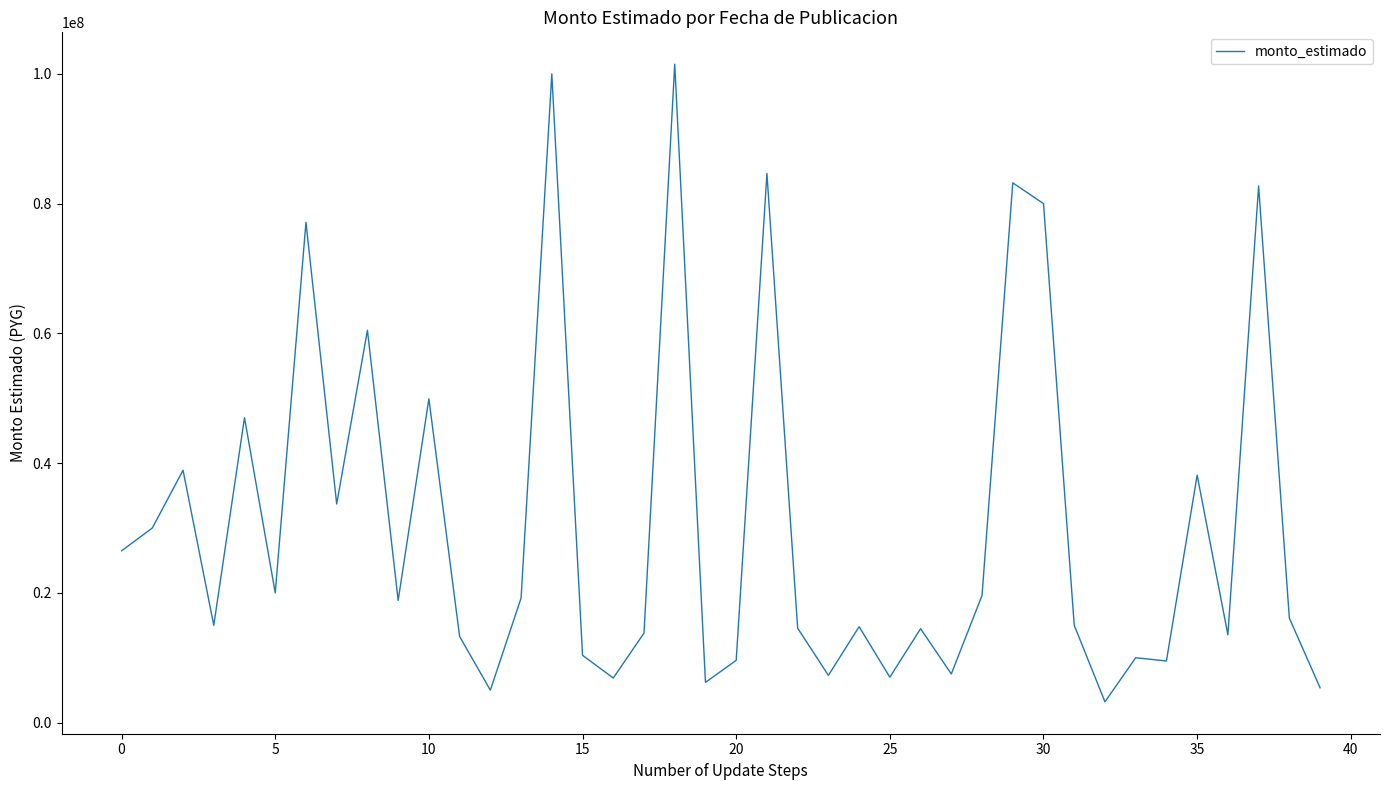

What is the minimum value shown in the chart?

3200000